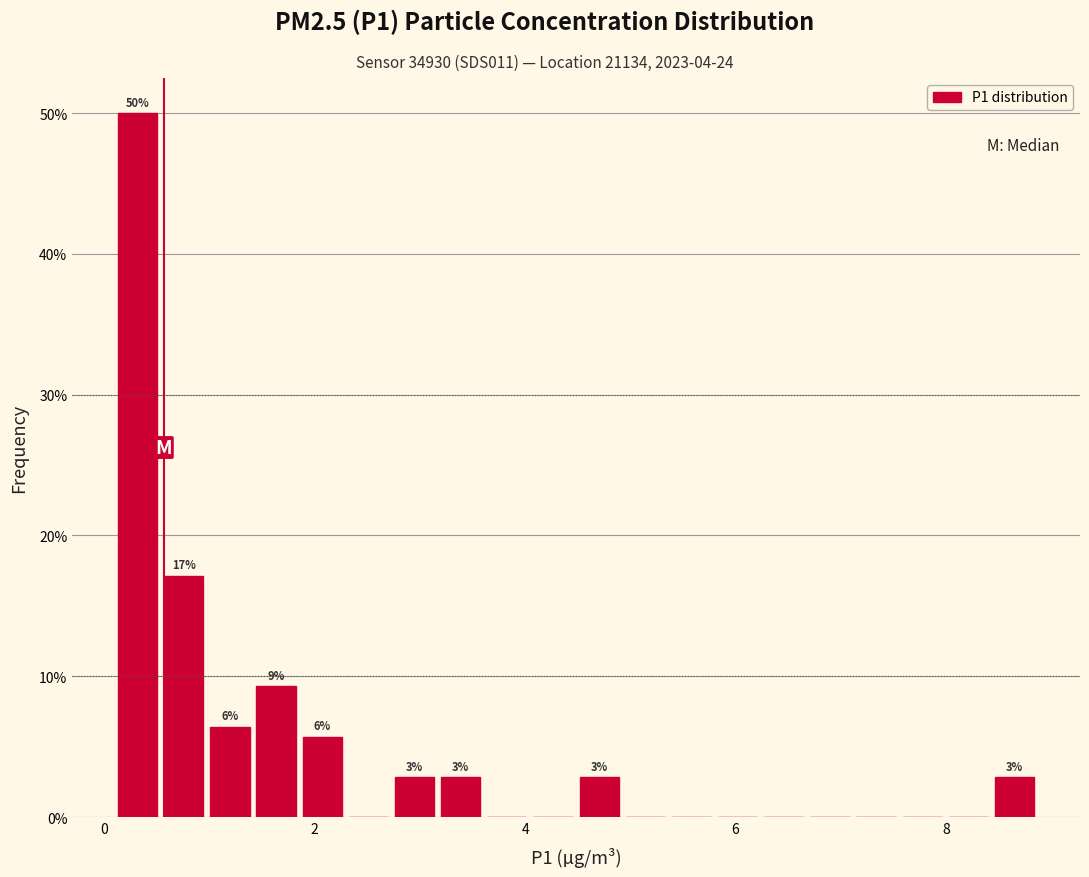

Around what value on the x-axis is the tallest bar? Give the approximate position of its centre, as read against the axis.

0.4